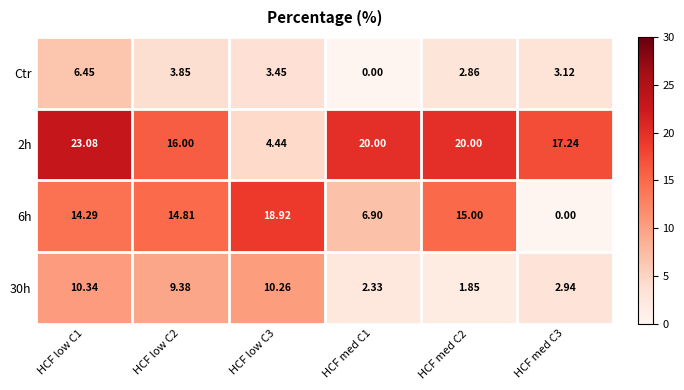

Is the value of 6h at HCF med C2 greater than the value of 30h at HCF low C1?

Yes